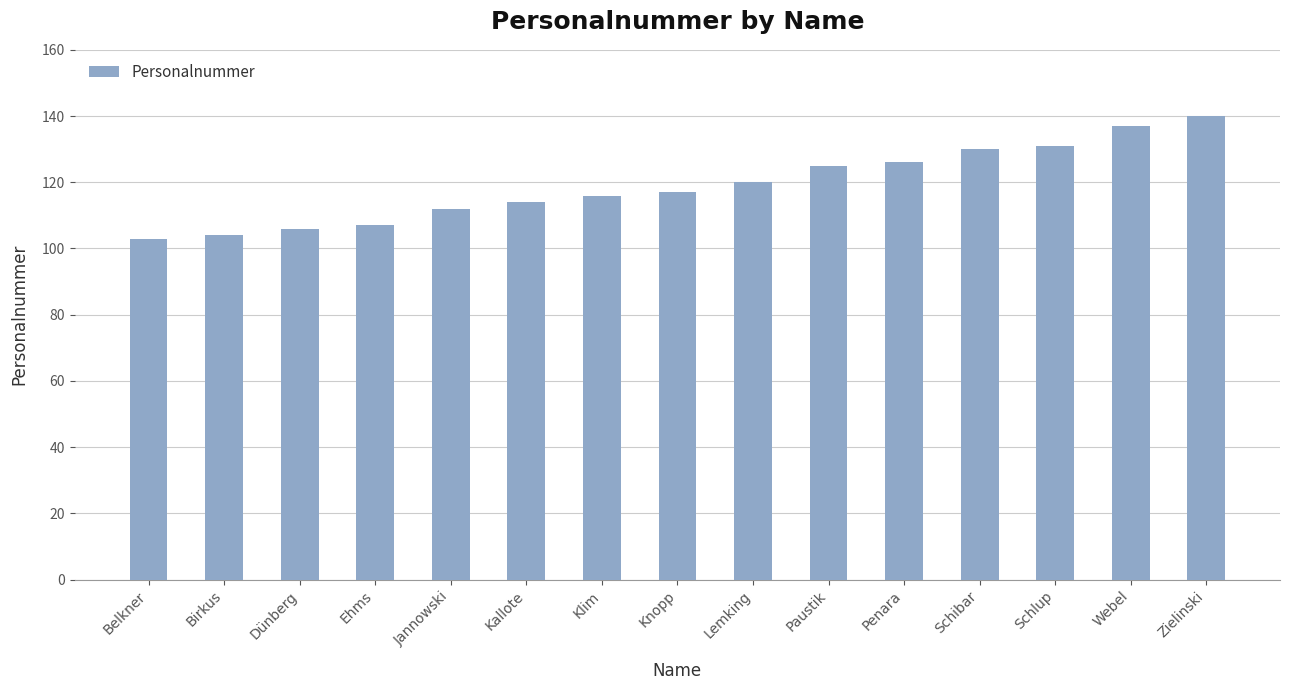

What position from the left is Paustik?

10